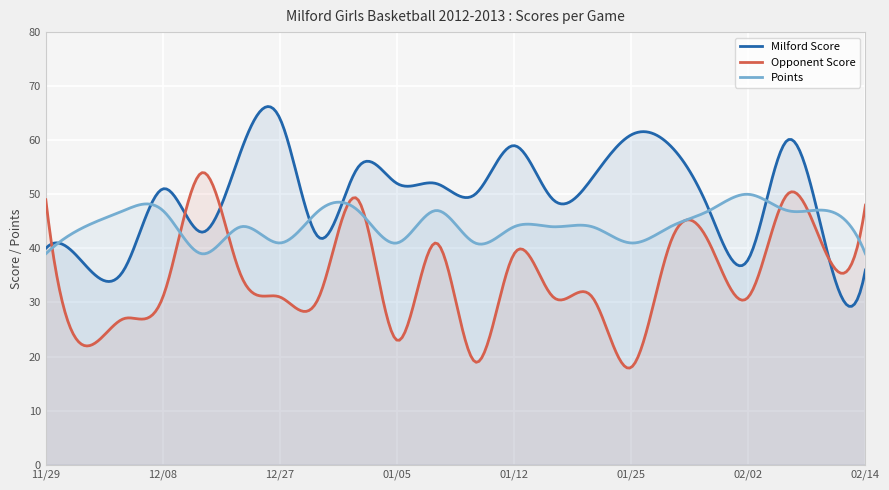

List the series in order of their peak value, lowest first.

Points, Opponent Score, Milford Score